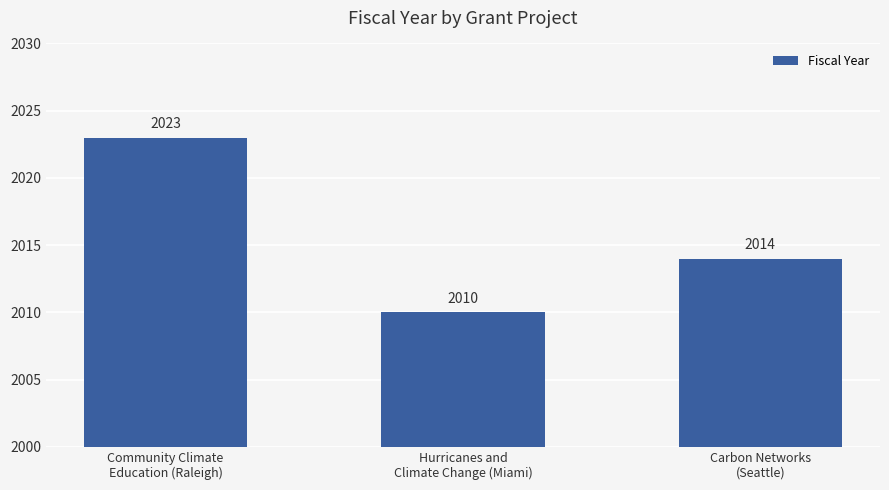

List the labels in order of value, smallest first.

Hurricanes and
Climate Change (Miami), Carbon Networks
(Seattle), Community Climate
Education (Raleigh)